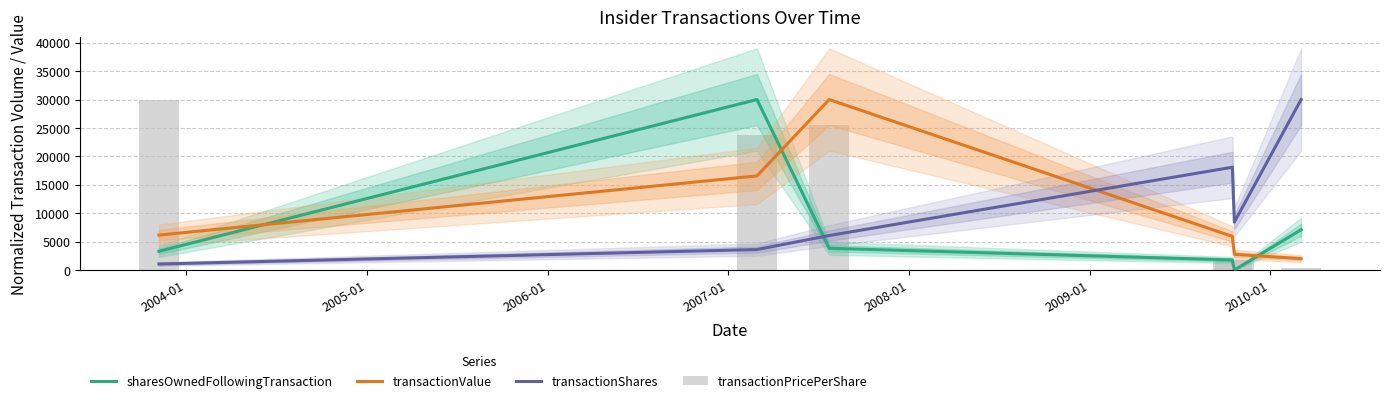

What is the greatest value displayed?

30000.0